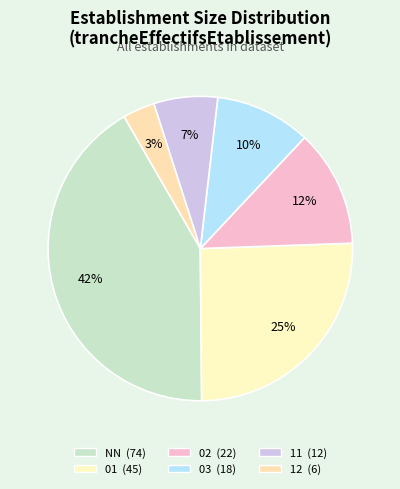

Count the number of slices in the pie.

6